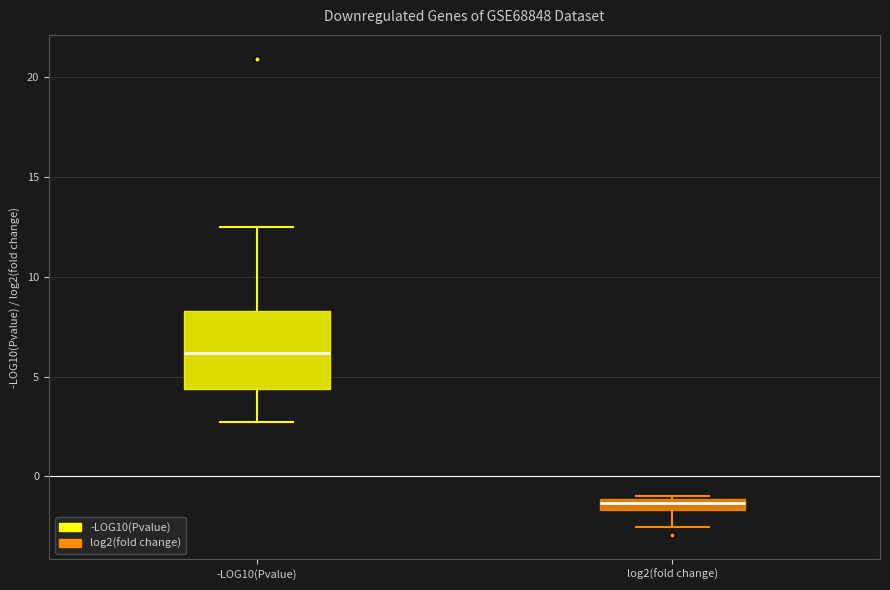

Comparing the boxes themselves (not the whiskers), which one is the tallest?

-LOG10(Pvalue)